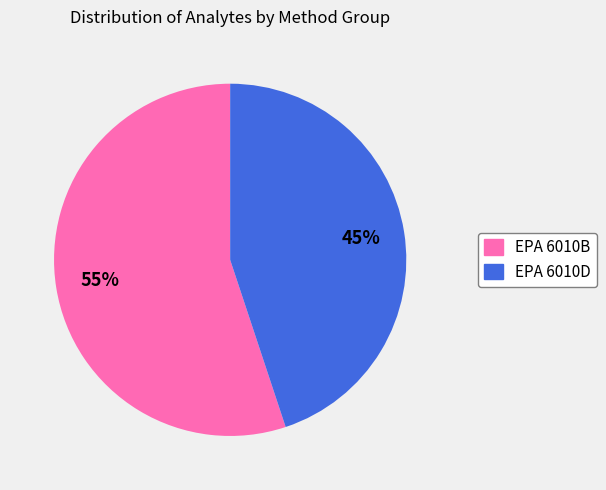

To the nearest percent, what percentage of the pie is EPA 6010D?

45%